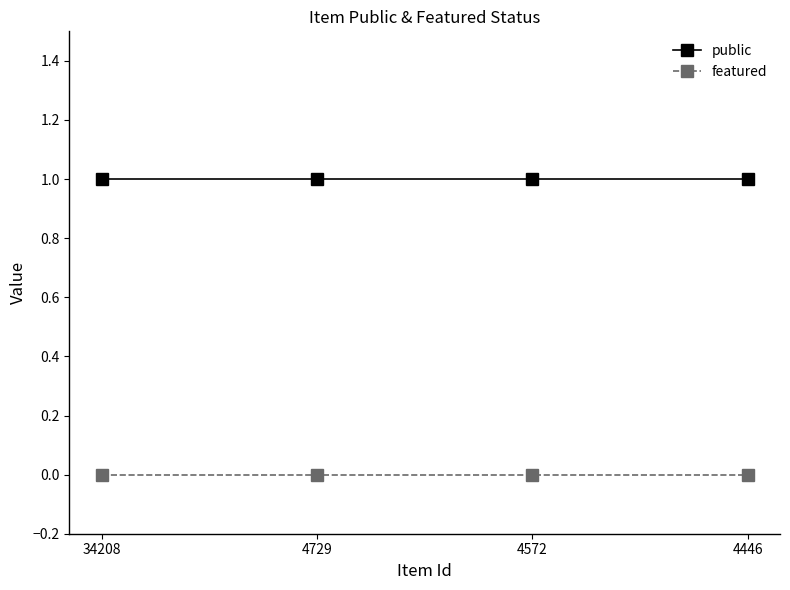

Is the value of featured at 34208 greater than the value of public at 34208?

No